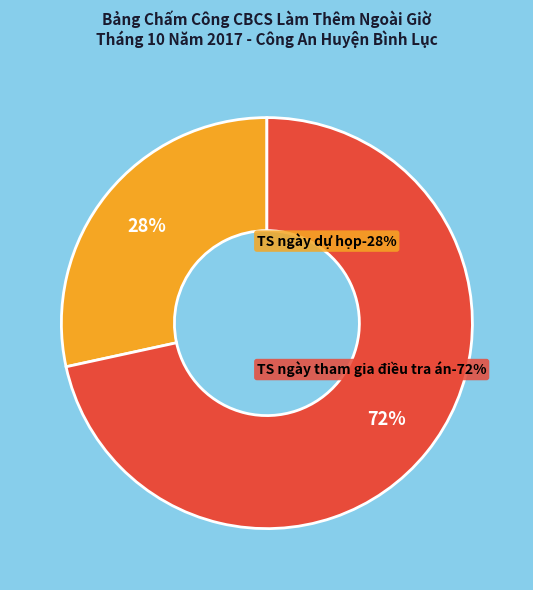

To the nearest percent, what is the average slice percentage?

50%